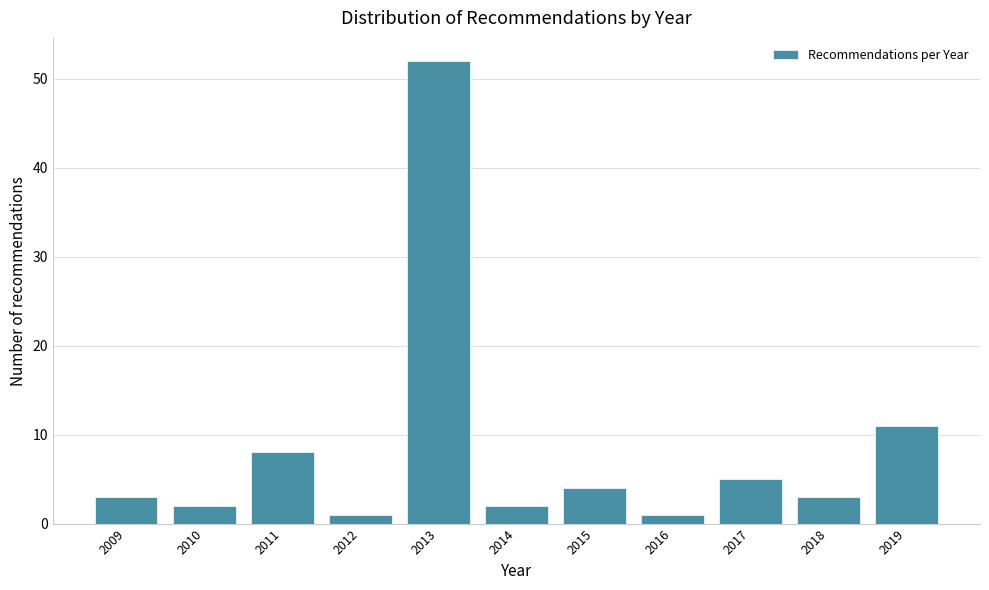

Reading left to right, transcribe all the data shown in this chart.

3	2	8	1	52	2	4	1	5	3	11